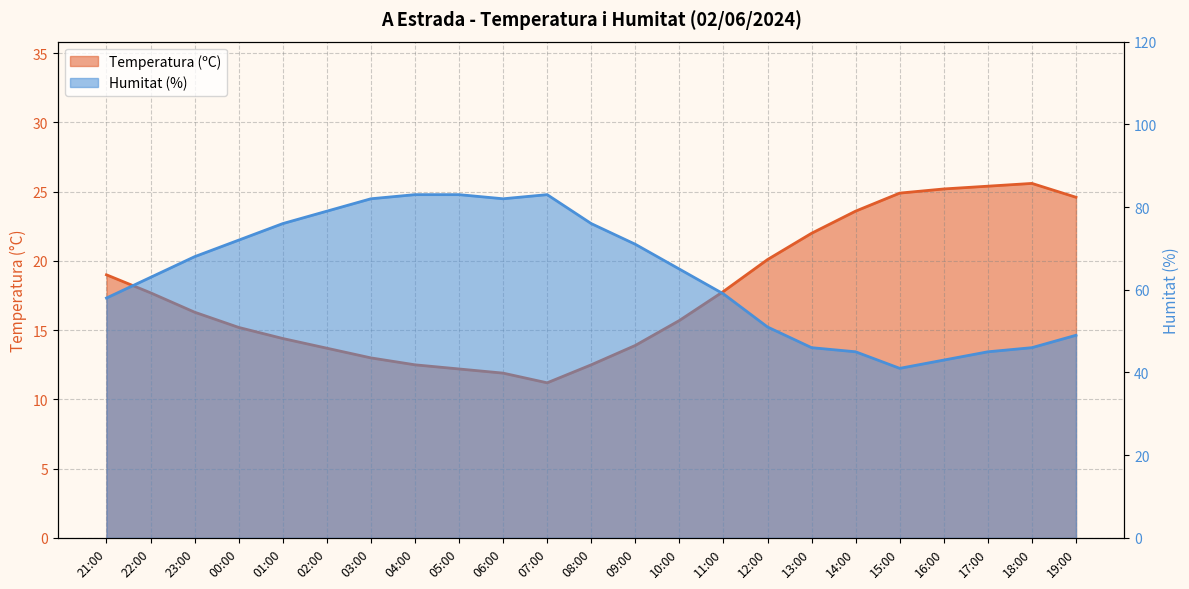

How many lines are shown in the chart?

2